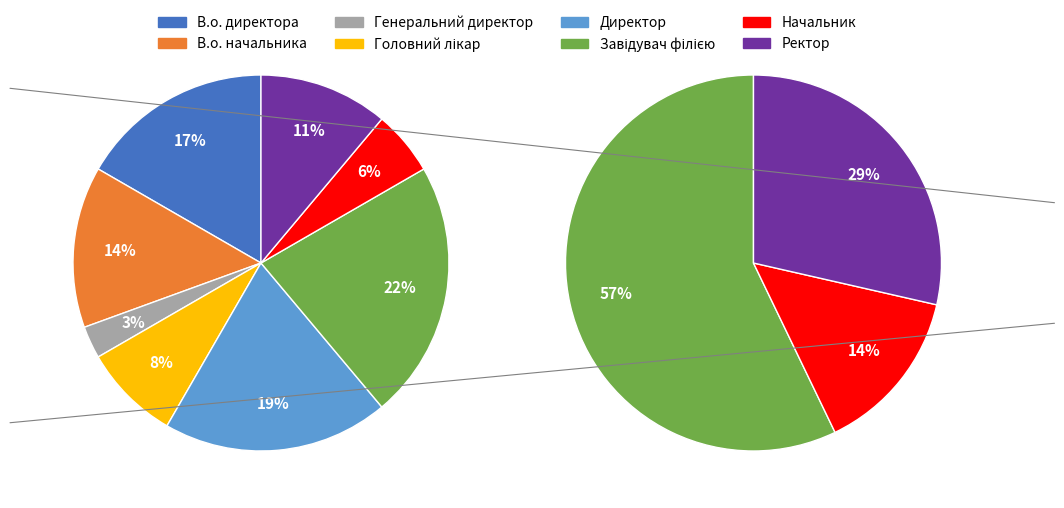

Is it true that Завідувач філією is 28% of the pie?

False